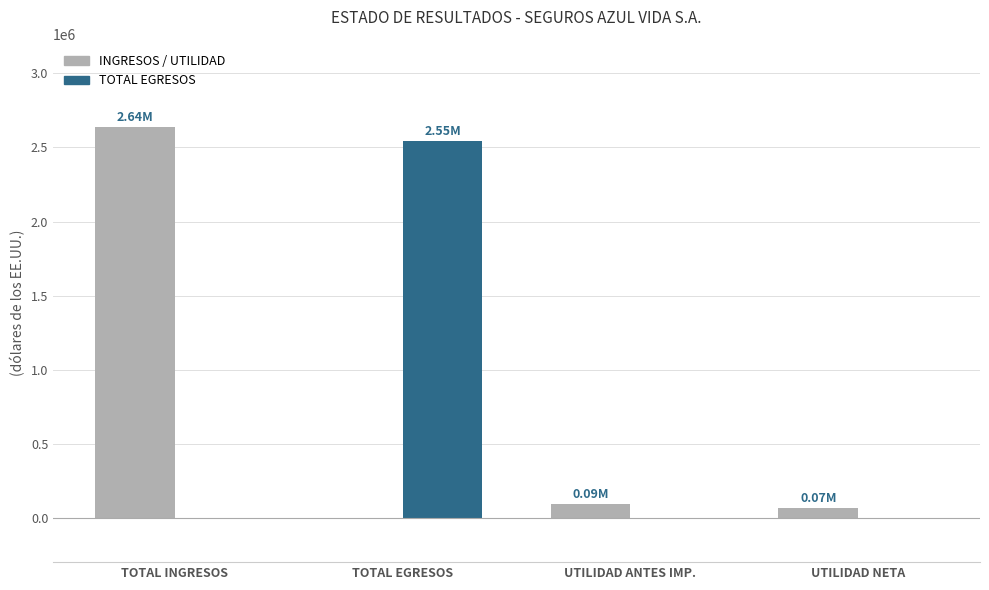

The INGRESOS / UTILIDAD series shows -952844.6 at TOTAL EGRESOS. True or false?

False